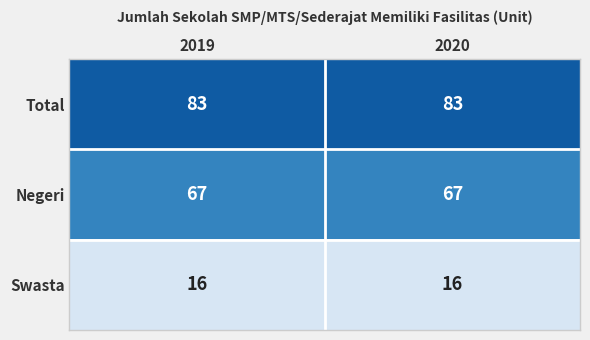

Reading left to right, transcribe all the data shown in this chart.

Total: 2019=83	2020=83
Negeri: 2019=67	2020=67
Swasta: 2019=16	2020=16